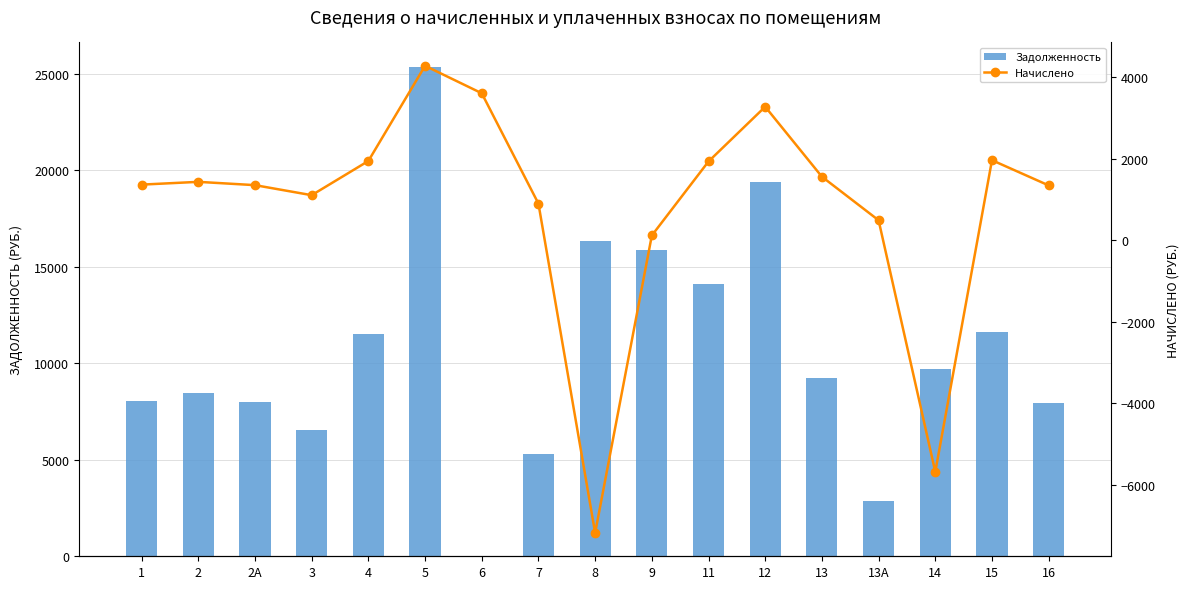

At how many categories does at least one series exceed 24012?

1